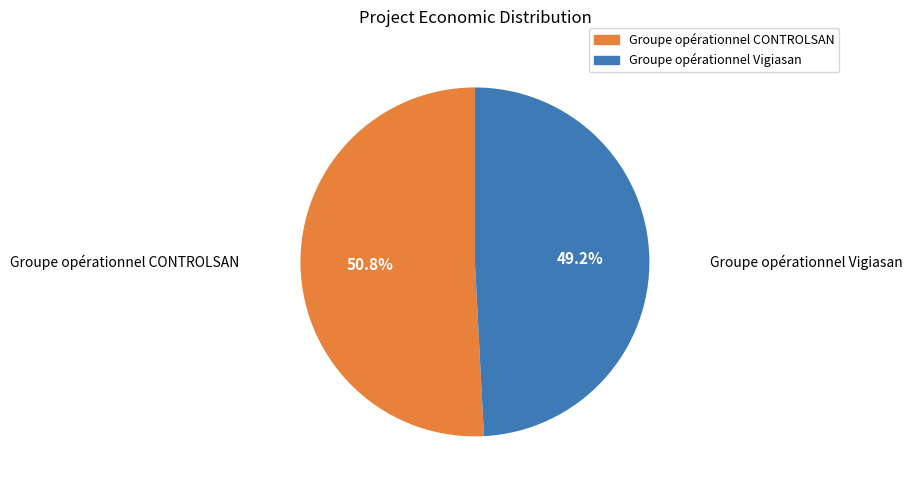

Count the number of slices in the pie.

2